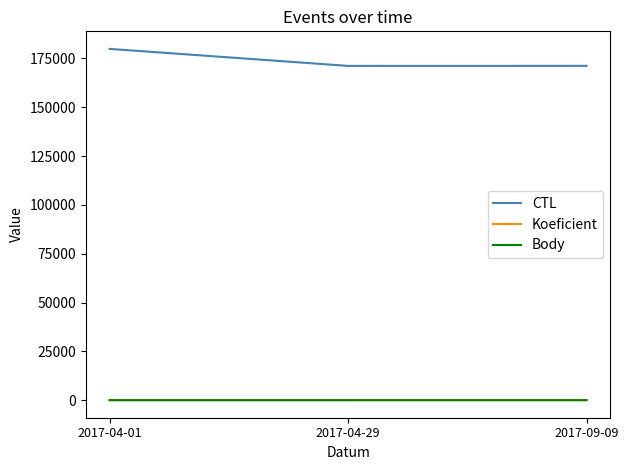

Which series has the largest range (max minus min)?

CTL